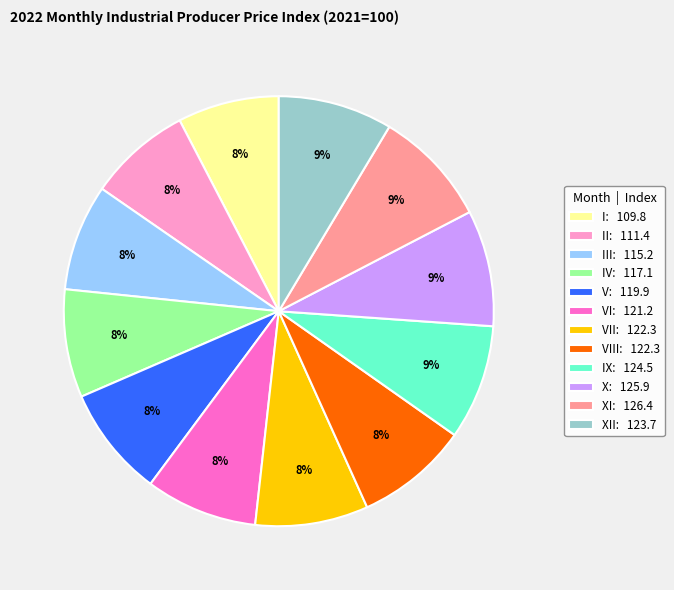

Is the sum of IV: 117.1 and X: 125.9 greater than half?

No